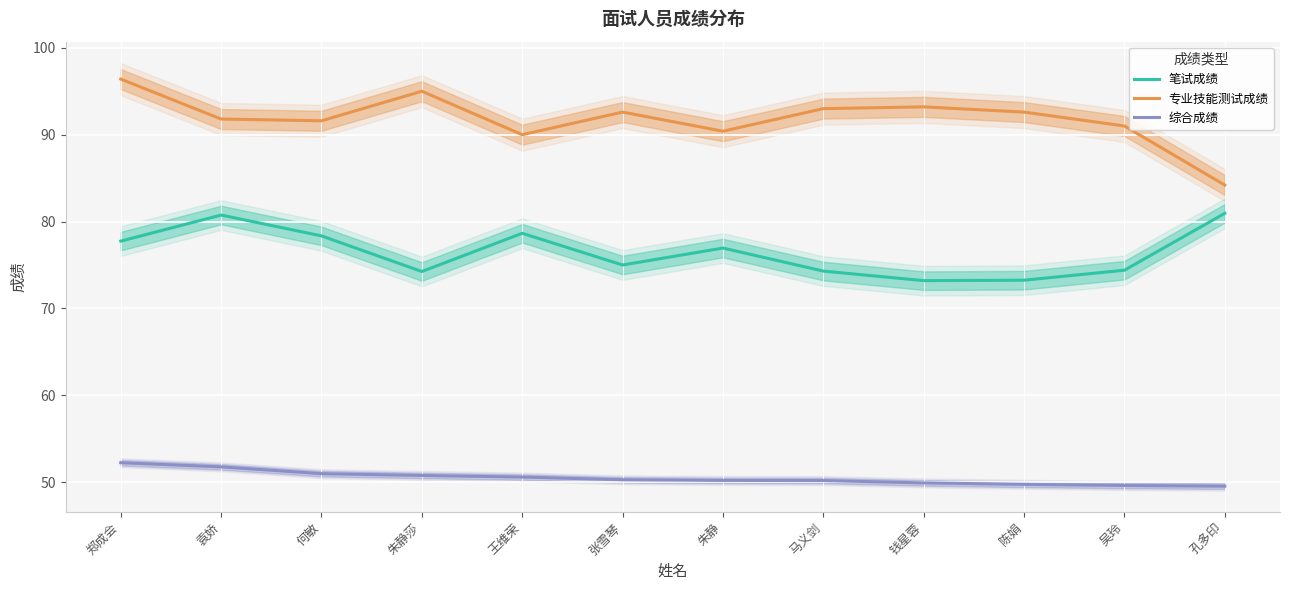

Is this an area chart (filled region under the line)?

No